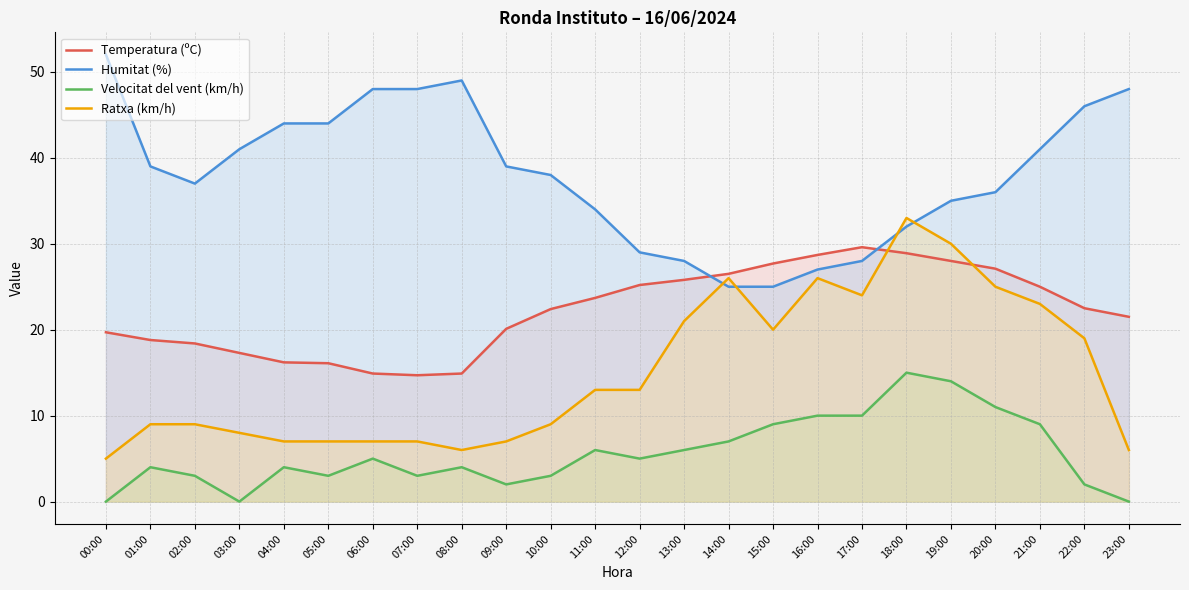

List the labels in order of Humitat (%) value, largest first.

00:00, 08:00, 06:00, 07:00, 23:00, 22:00, 04:00, 05:00, 03:00, 21:00, 01:00, 09:00, 10:00, 02:00, 20:00, 19:00, 11:00, 18:00, 12:00, 13:00, 17:00, 16:00, 14:00, 15:00